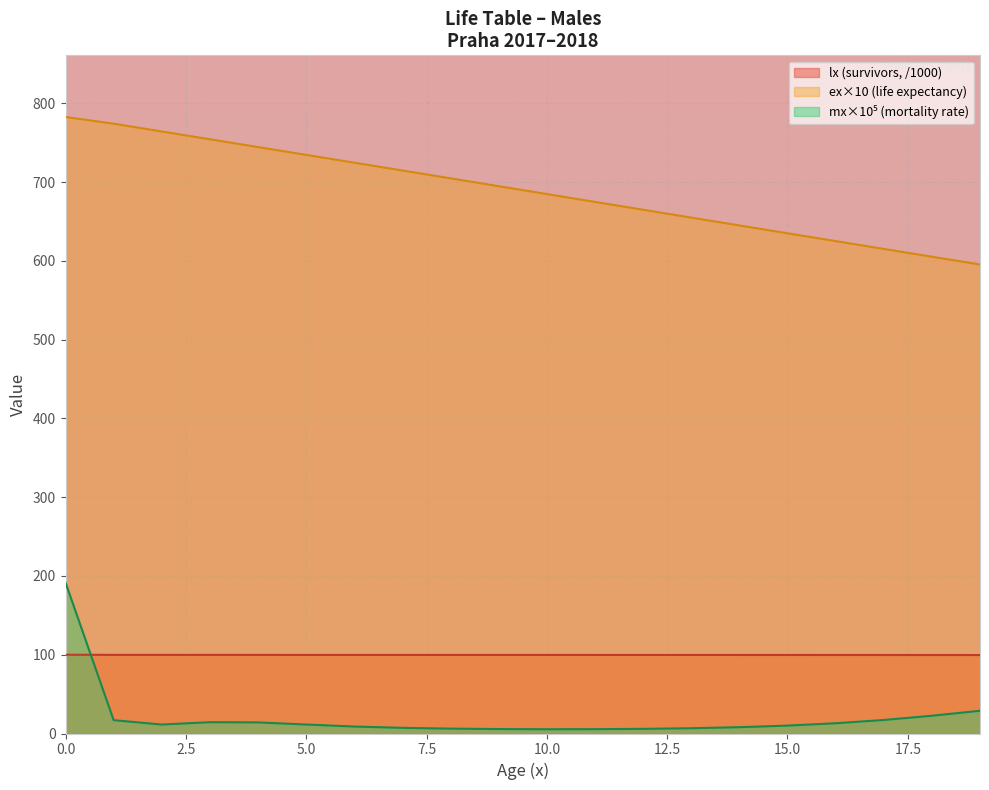

True or false: ex has more than 0 points higher than both neighbors.

False